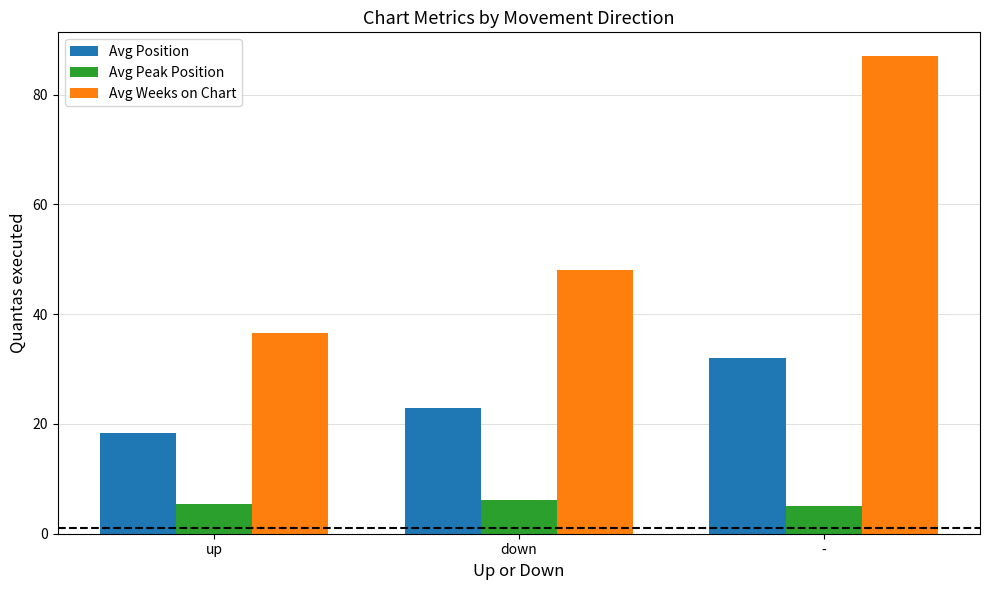

What is the difference between the maximum and minimum values in the Avg Position series?

13.7